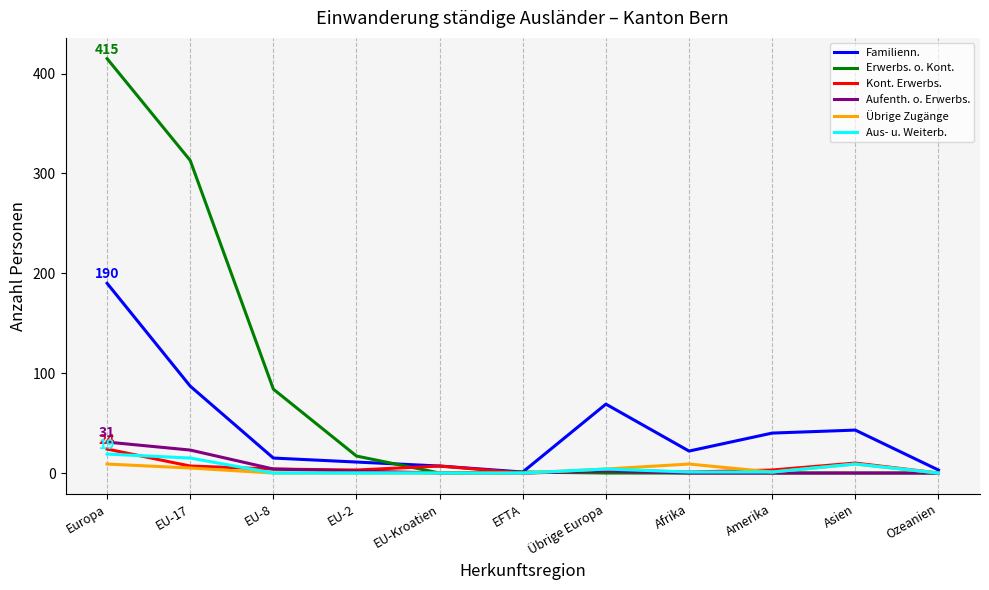

Where does the Familienn. series first go above 22?

Europa